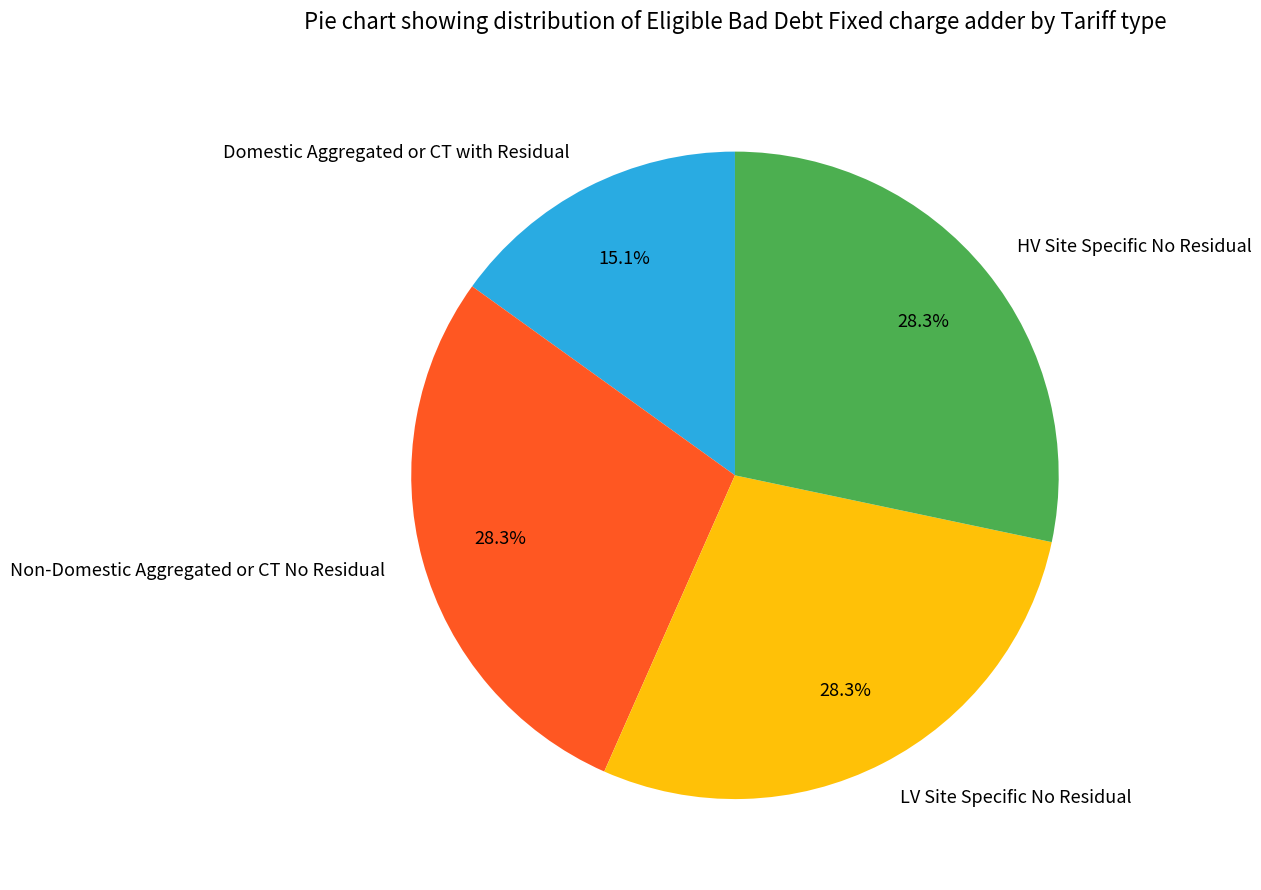

To the nearest percent, what is the average slice percentage?

25%